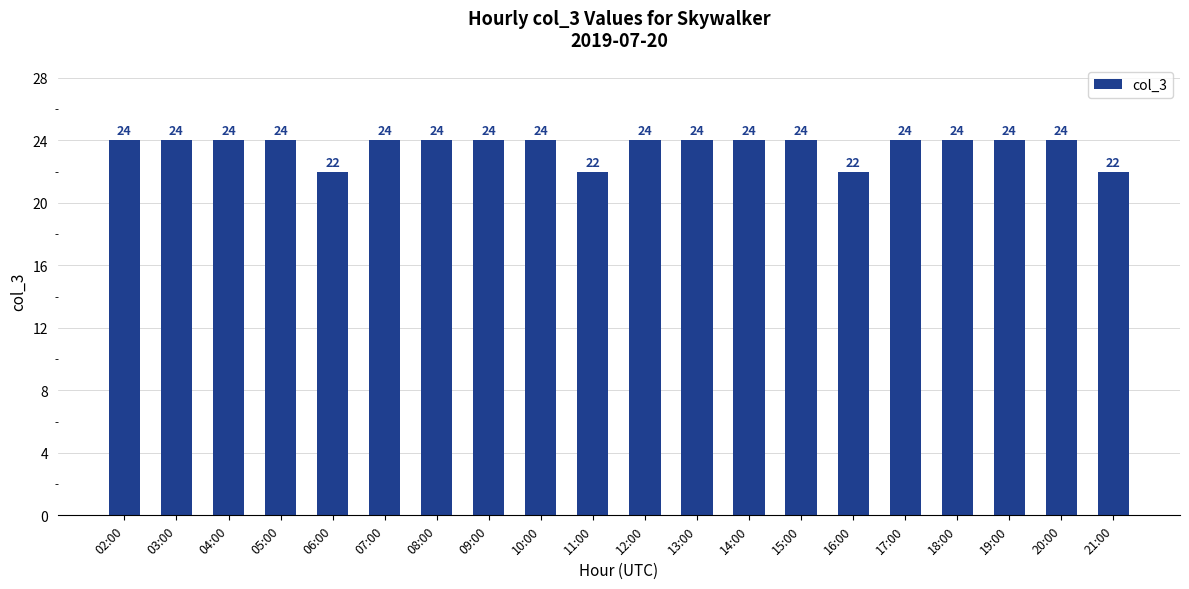

Are the bars grouped side by side (vs. stacked)?

No